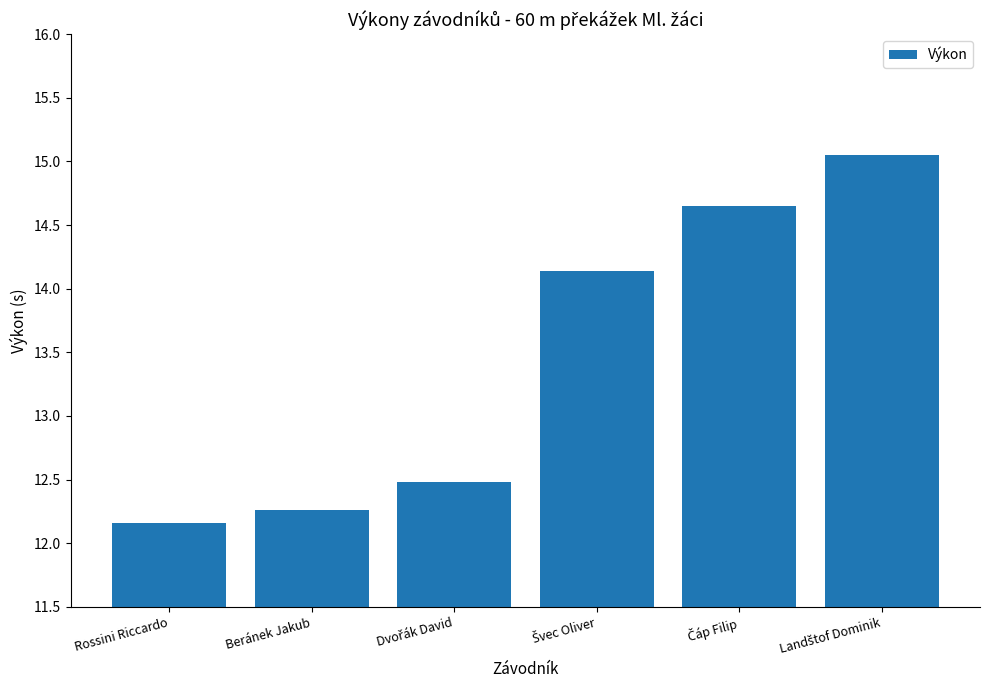

What is the label of the 6th bar from the right?

Rossini Riccardo